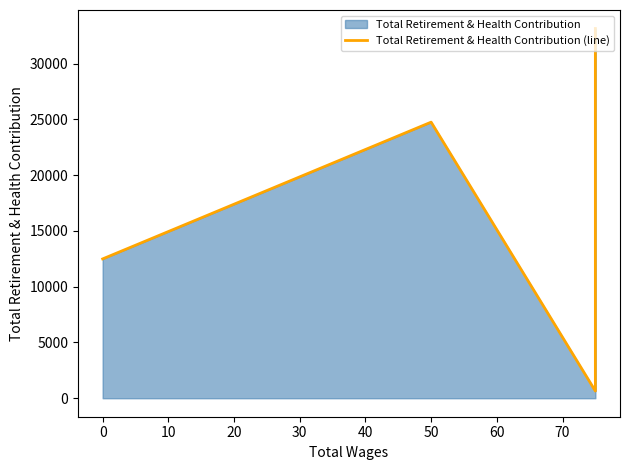

How many values are between 12496 and 24761?

3